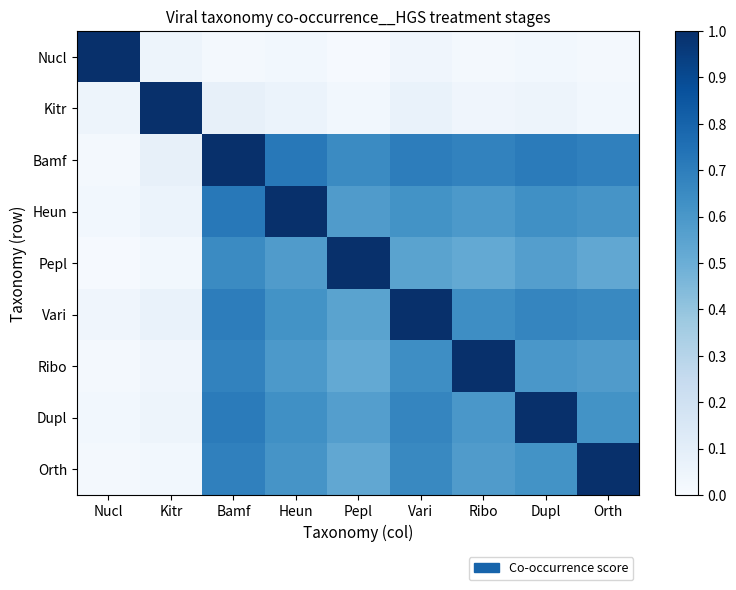

Rank the series at Pepl from lowest to highest value.

Nucl, Kitr, Ribo, Orth, Vari, Dupl, Heun, Bamf, Pepl